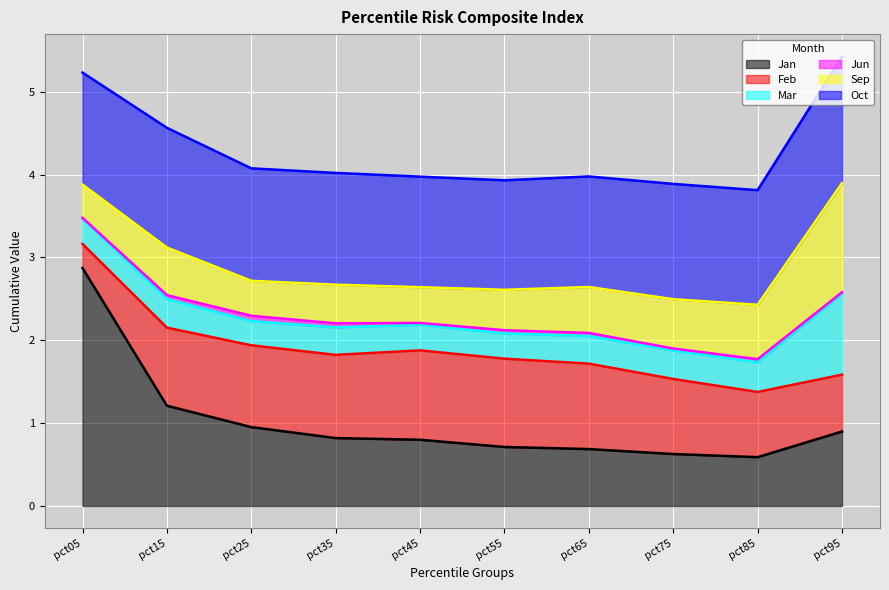

What is the difference between the maximum and minimum values in the Jun series?

0.1